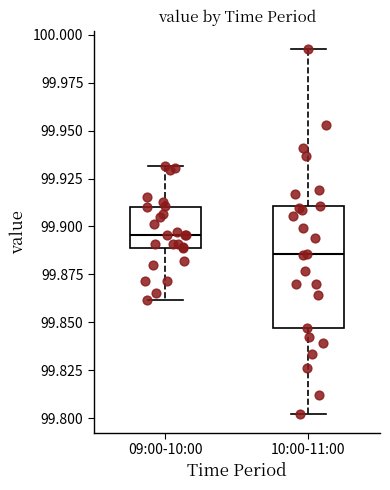

Comparing the boxes themselves (not the whiskers), which one is the tallest?

10:00-11:00